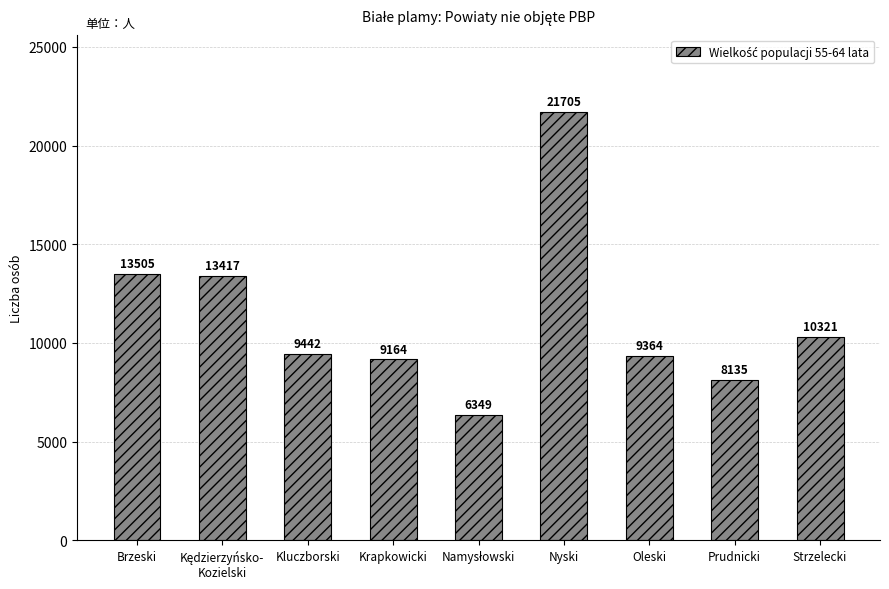

Which has a higher value, Brzeski or Nyski?

Nyski